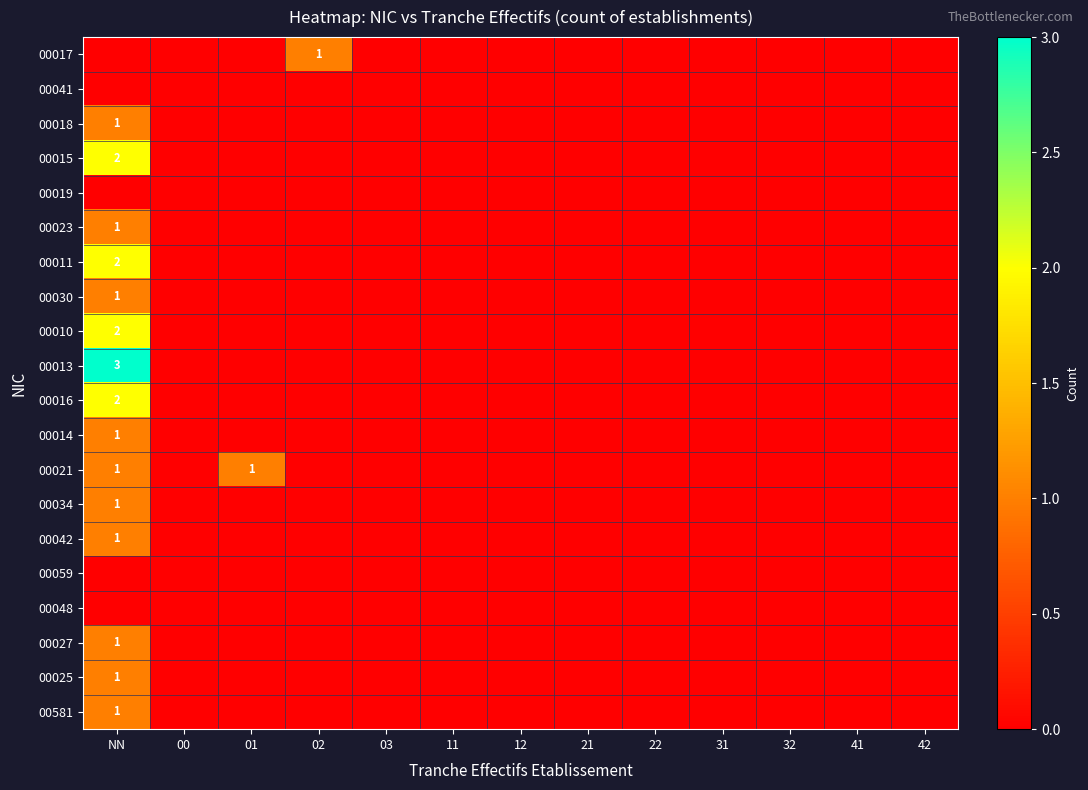

Which category has the highest value across all series?

NN